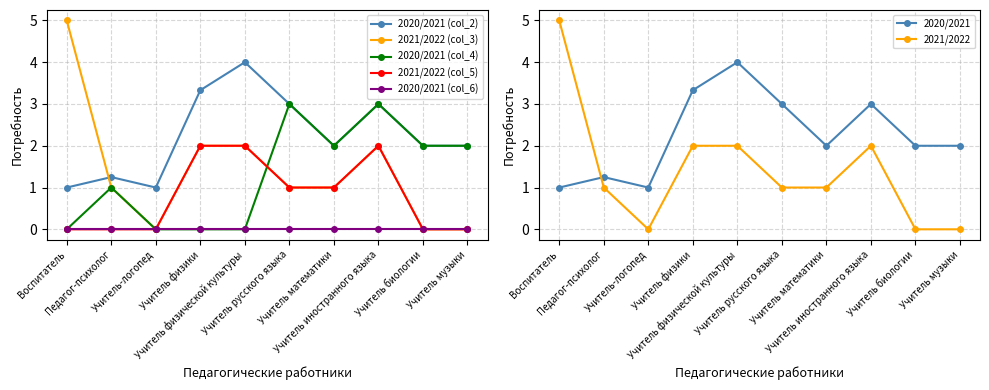

What is the difference between the maximum and second lowest values in the 2021/2022 (col_5) series?

2.0